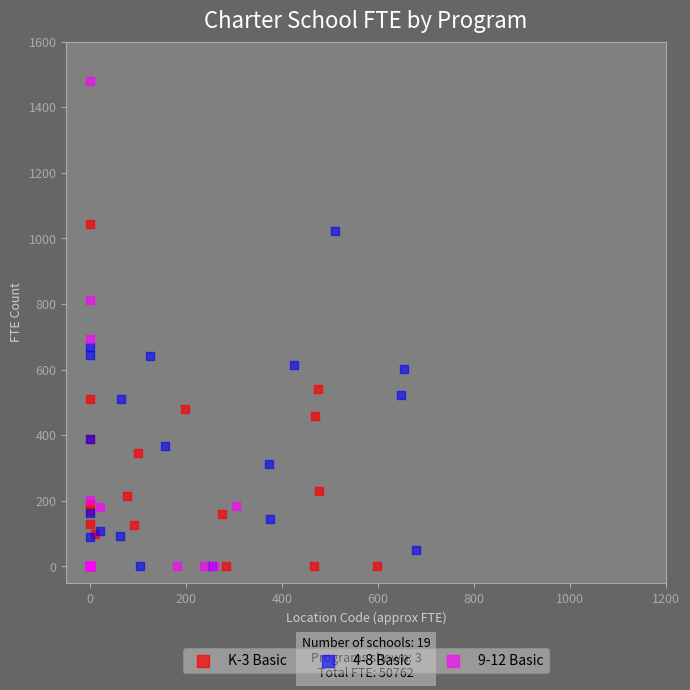

Which series has the widest spread of Y values?

9-12 Basic